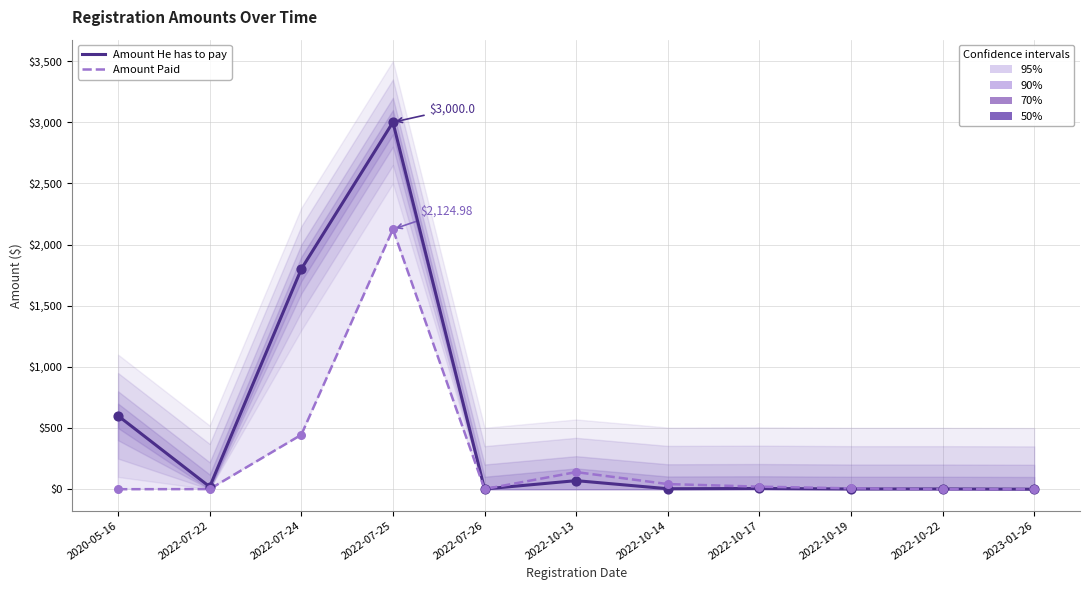

What is the total value across all series at 2022-10-19?

9.0